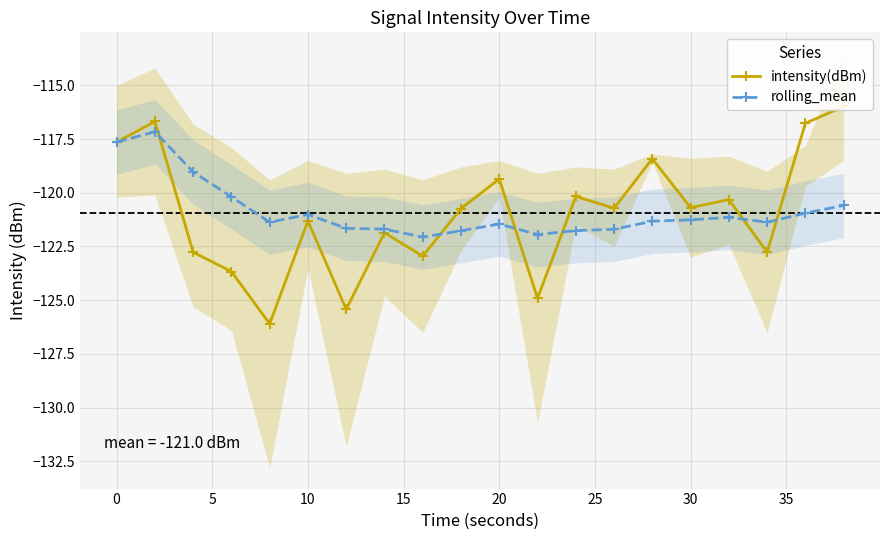

What is the minimum value for rolling_mean?

-122.1